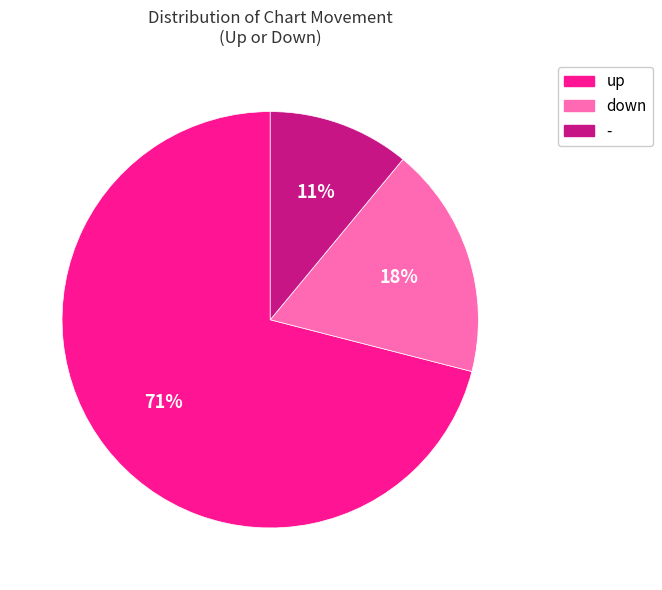

Does up represent more than half of the total?

Yes